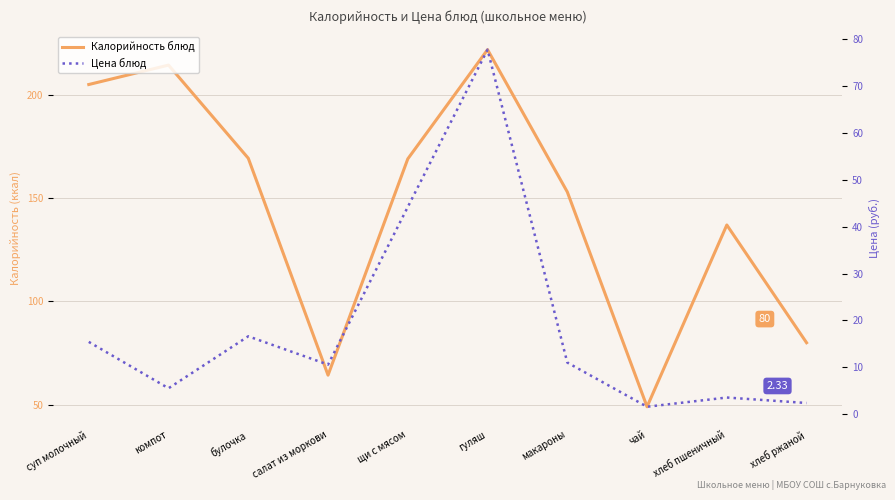

Reading left to right, extract all data points from this chart.

Калорийность блюд: 205.0	214.4	169.3	64.3	169.0	221.9	153.0	49.0	137.0	80.0
Цена блюд: 15.4	5.5	16.6	10.5	44.2	77.8	11.0	1.5	3.5	2.3